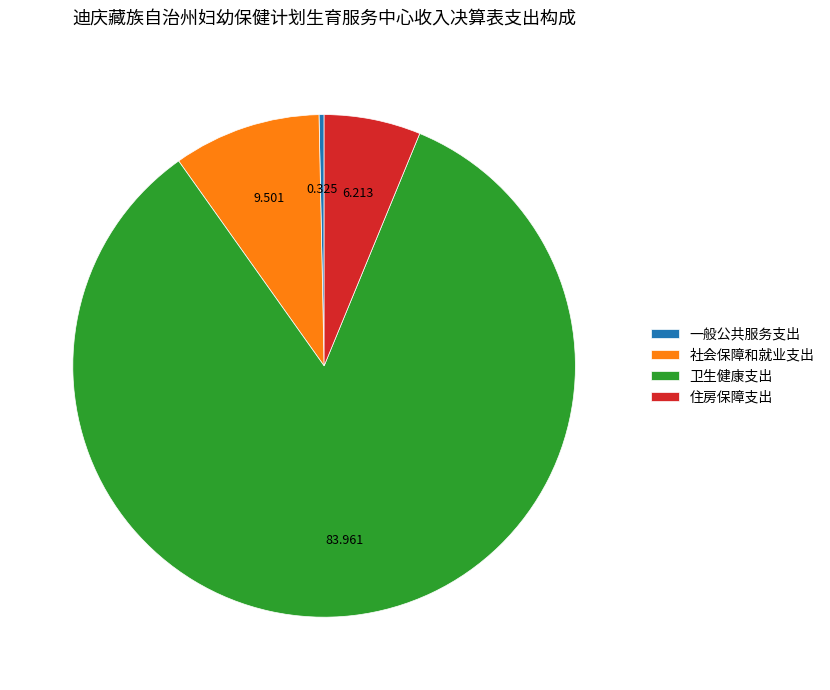

Do 卫生健康支出 and 一般公共服务支出 together represent more than half of the pie?

Yes